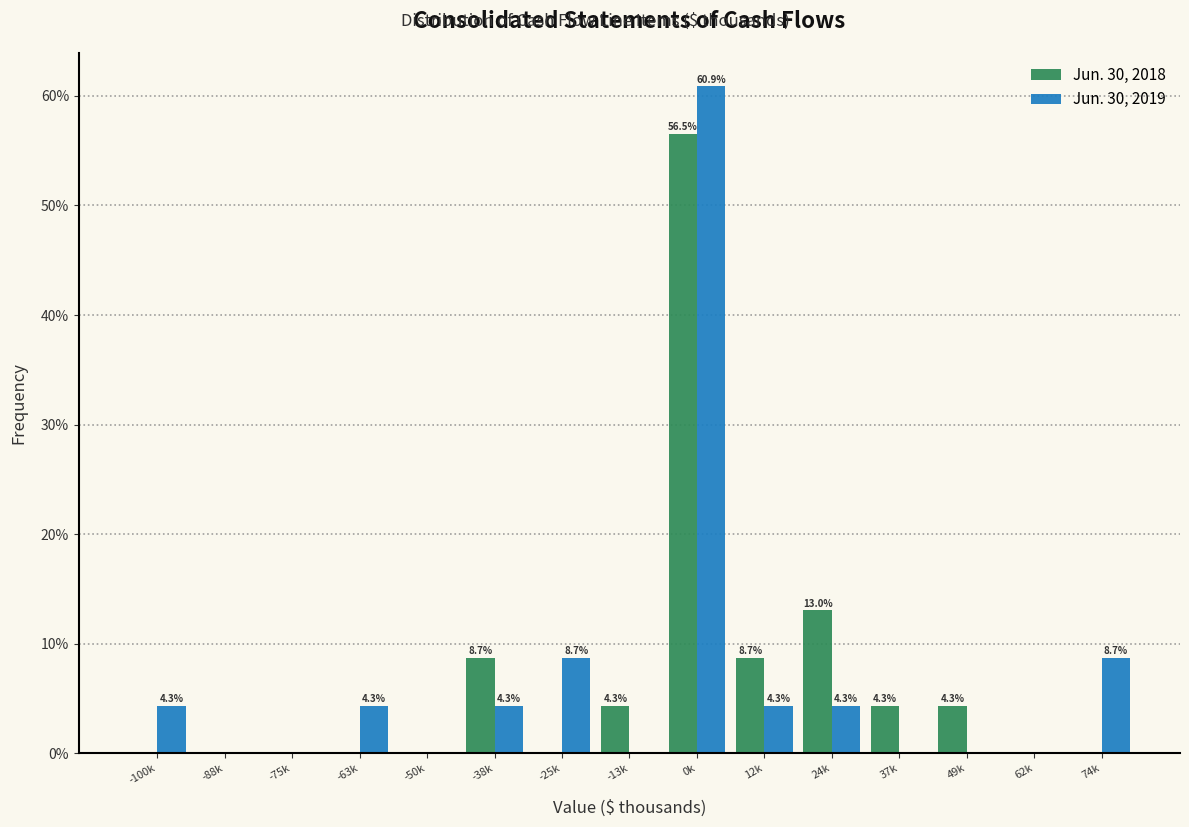

Reading right to left, list all the values displayed in this chart.

Jun. 30, 2018: 74k=0.0	62k=0.0	49k=4.3	37k=4.3	24k=13.0	12k=8.7	0k=56.5	-13k=4.3	-25k=0.0	-38k=8.7	-50k=0.0	-63k=0.0	-75k=0.0	-88k=0.0	-100k=0.0
Jun. 30, 2019: 74k=8.7	62k=0.0	49k=0.0	37k=0.0	24k=4.3	12k=4.3	0k=60.9	-13k=0.0	-25k=8.7	-38k=4.3	-50k=0.0	-63k=4.3	-75k=0.0	-88k=0.0	-100k=4.3